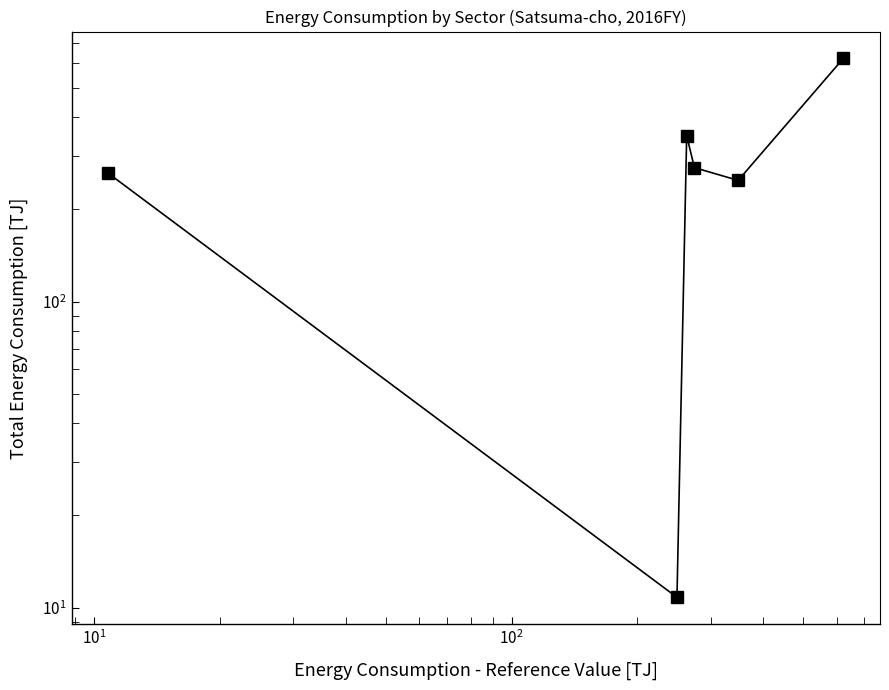

Is it true that the value at $\mathdefault{10^{3}}$ is 129.5?

False